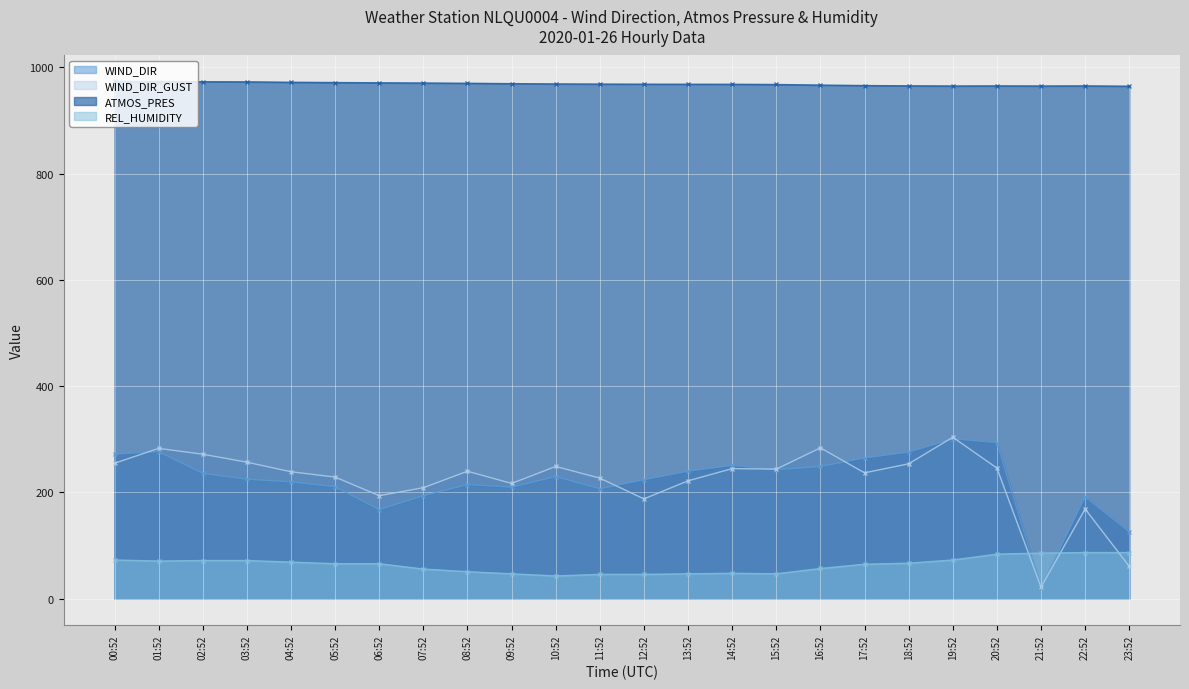

Does the chart display data point markers on the line(s)?

Yes